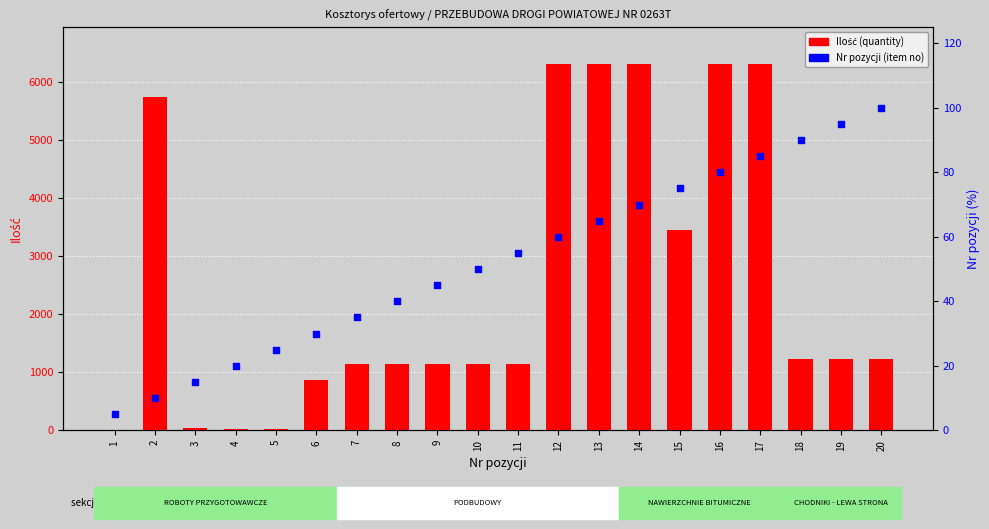

Is the value of Ilość (quantity) at 5 greater than the value of Nr (item no, %) at 17?

No